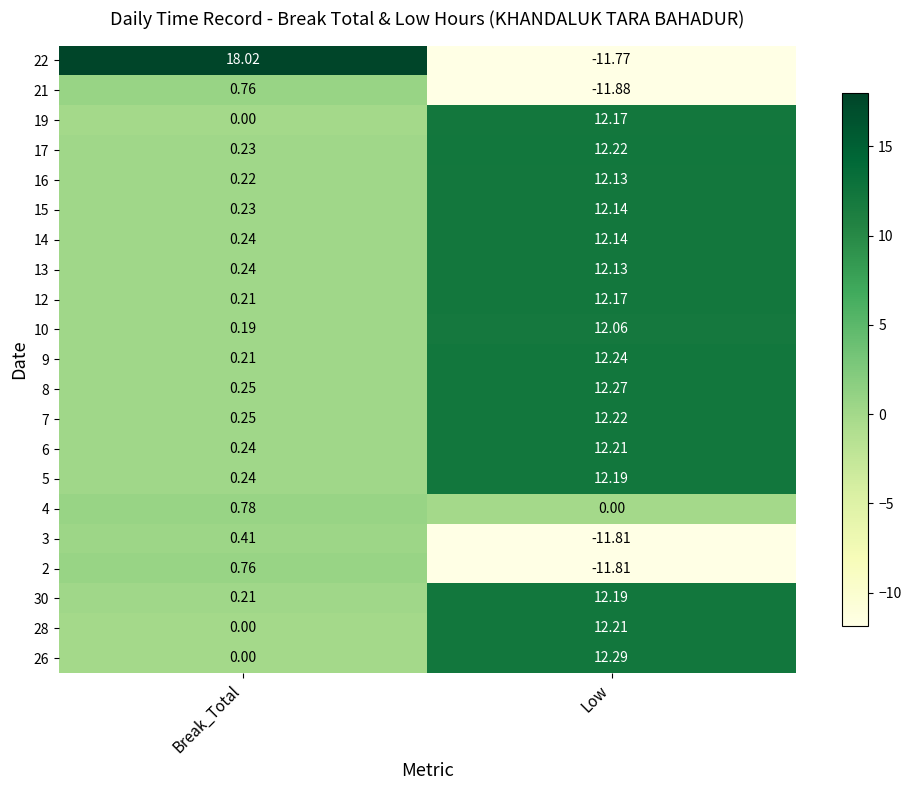

Which label corresponds to the smallest value in the chart?

Low